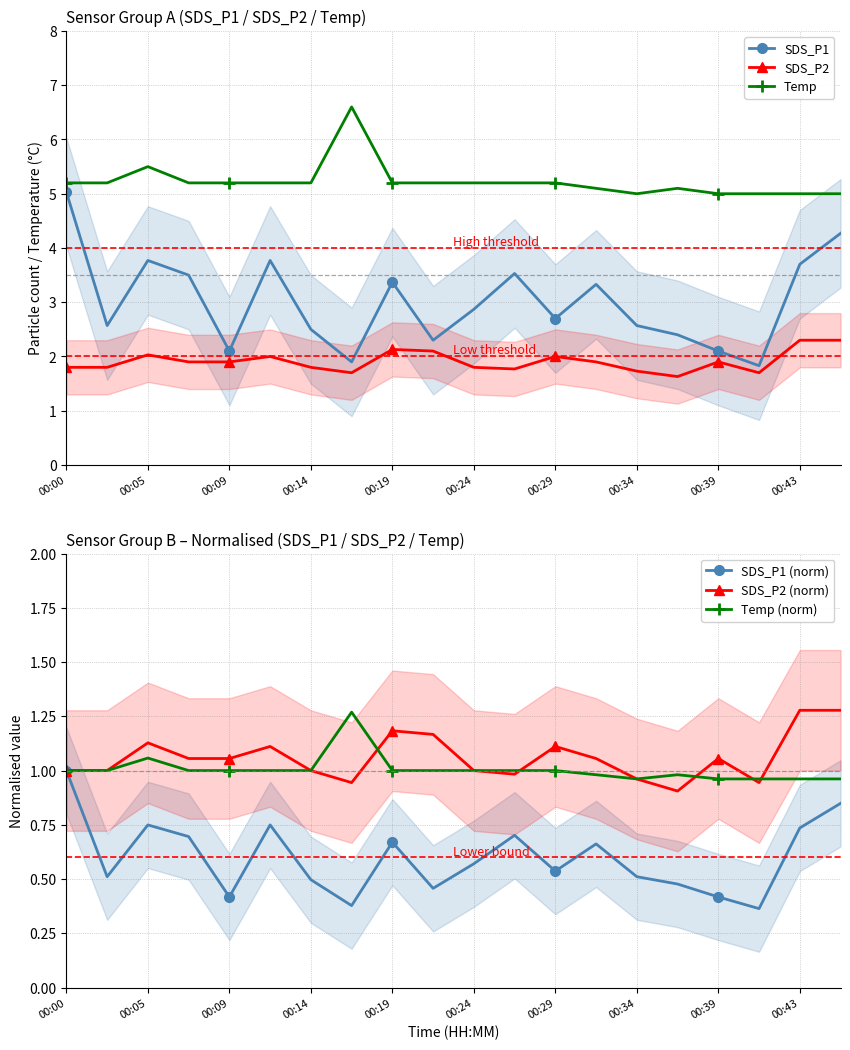

At which category does SDS_P1 reach its first local peak?

00:05